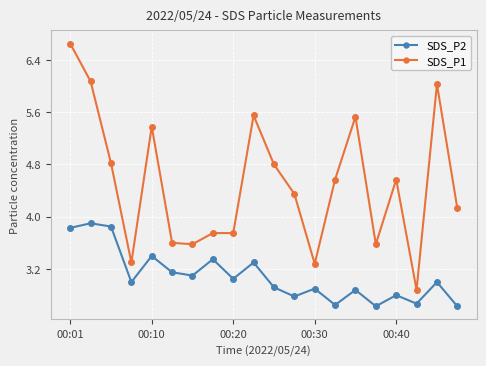

What is the value of the SDS_P1 point at the 13th from the left?

3.3